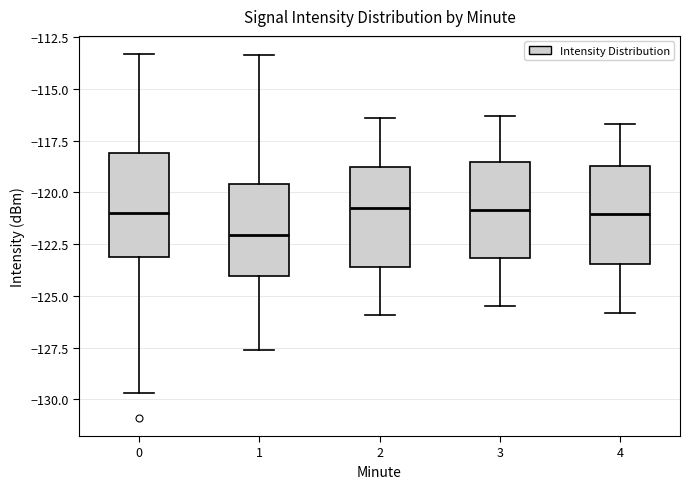

Where is the upper edge of the box at x = 2 on the y-axis? The values are not printed on the chart, so give them approximately, as read against the axis.

-118.5